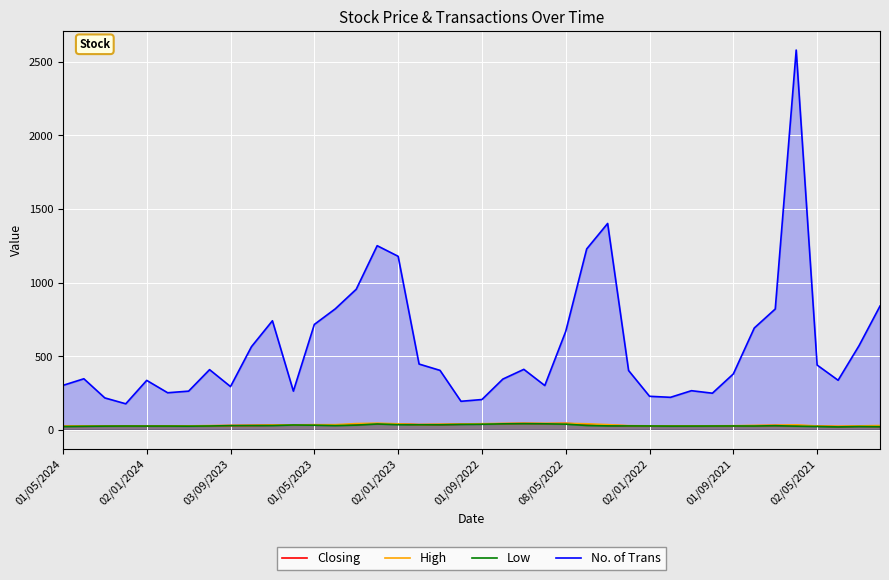

How many interior local valleys does the High series have?

5